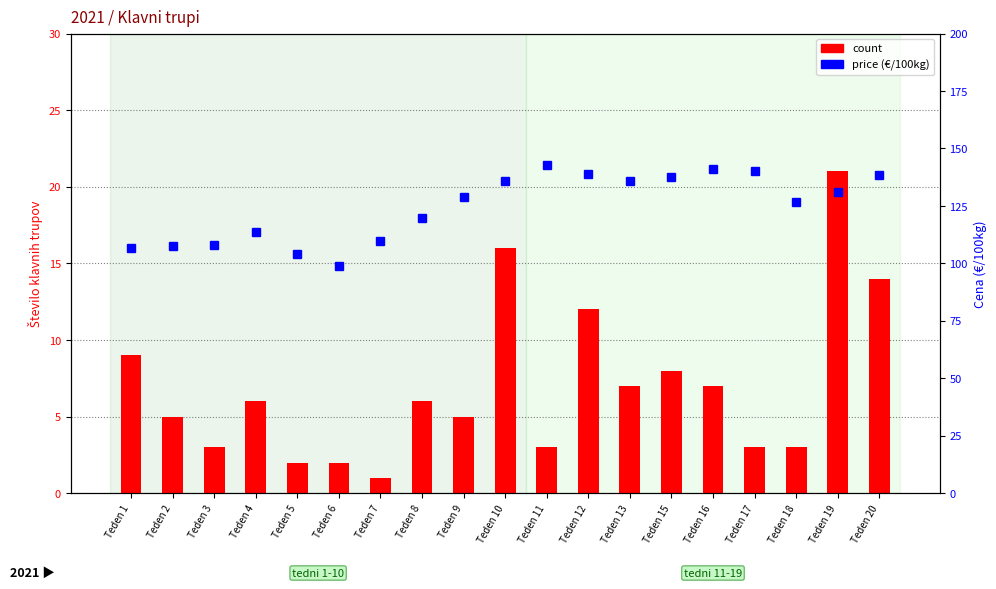

What is the sum of the count values at Teden 2 and Teden 1?

14.0